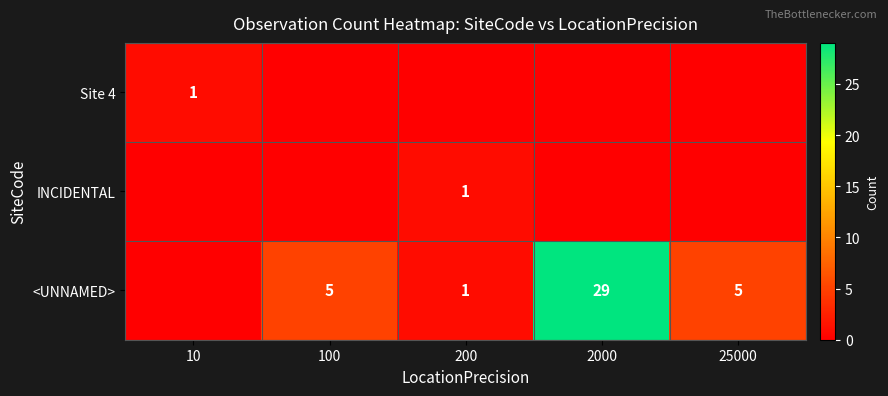

The <UNNAMED> series shows 40 at 2000. True or false?

False